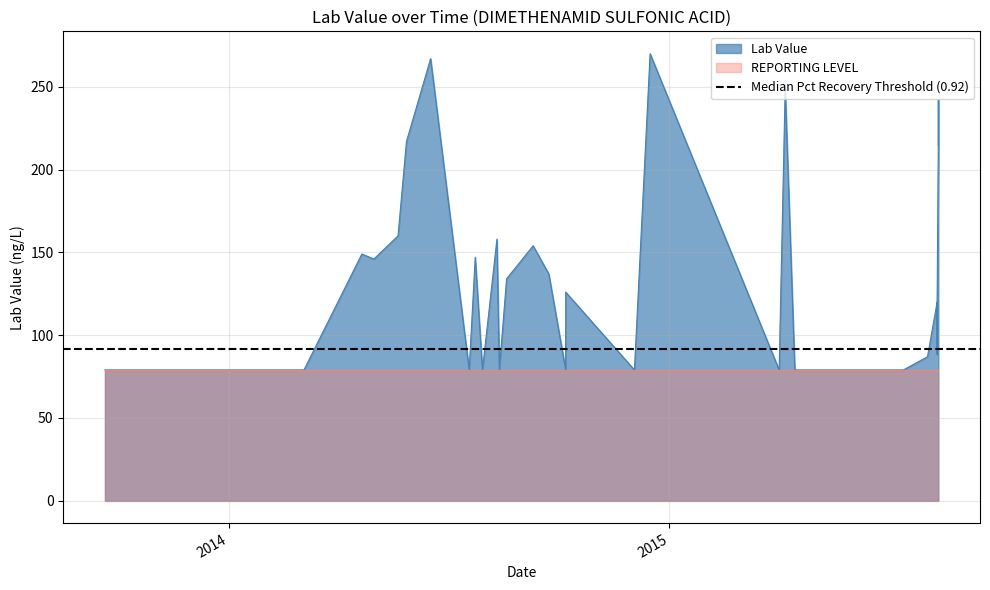

True or false: Lab Value has a value of 79.0 at 11.

True